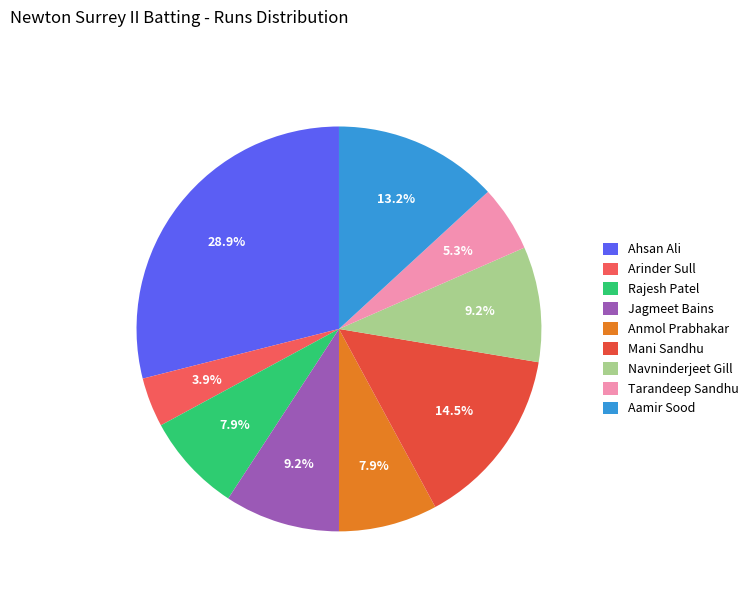

How many slices are in this pie chart?

9